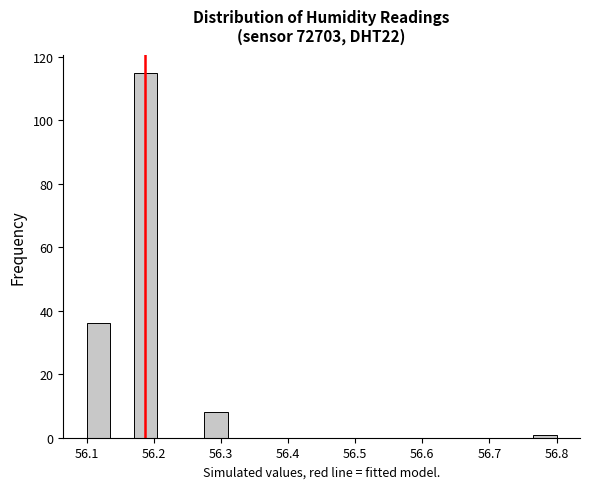

Read against the x-axis, roughly where is the centre of the tallest bar?

56.19